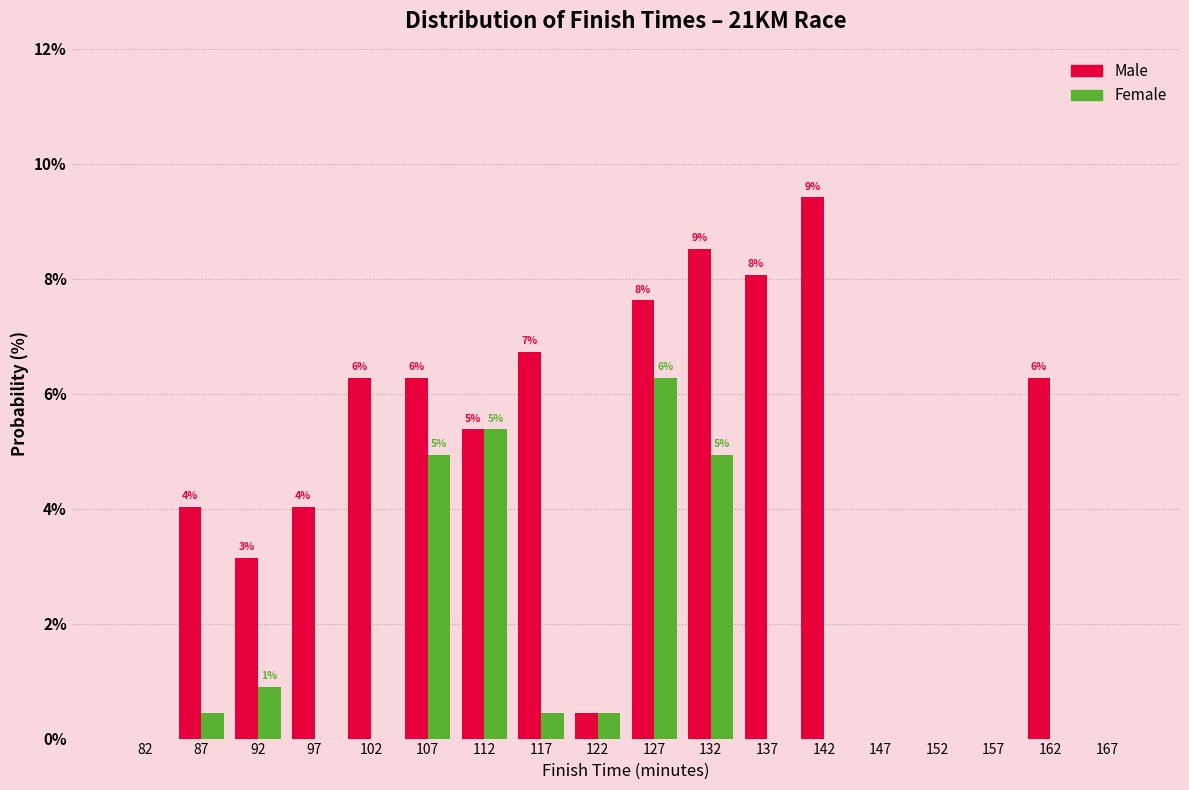

In the Male series, which range on the x-axis has the tallest bar?

140 to 145